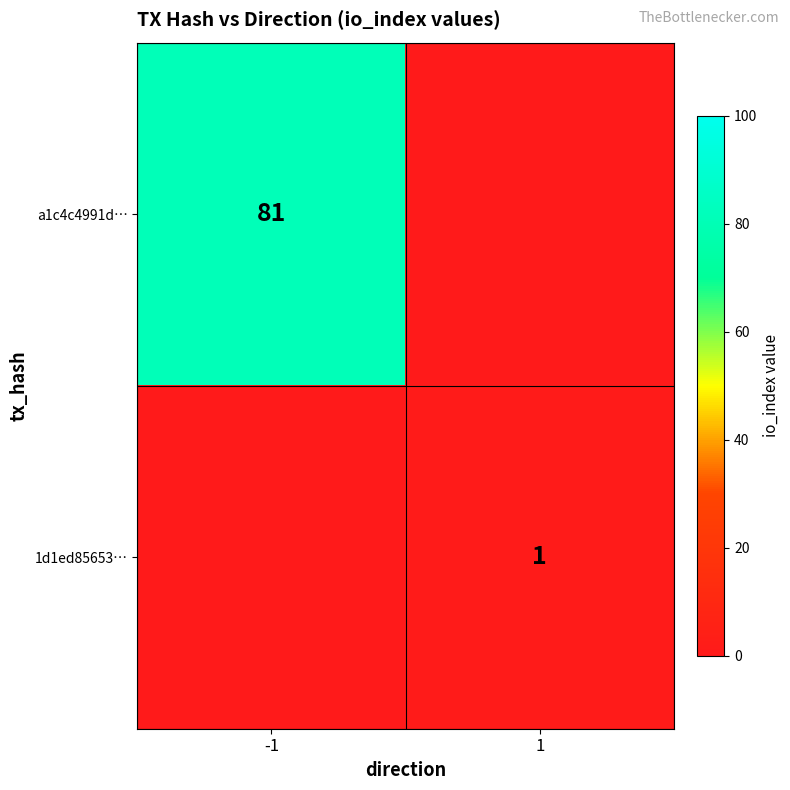

The a1c4c4991d… series shows 118 at -1. True or false?

False